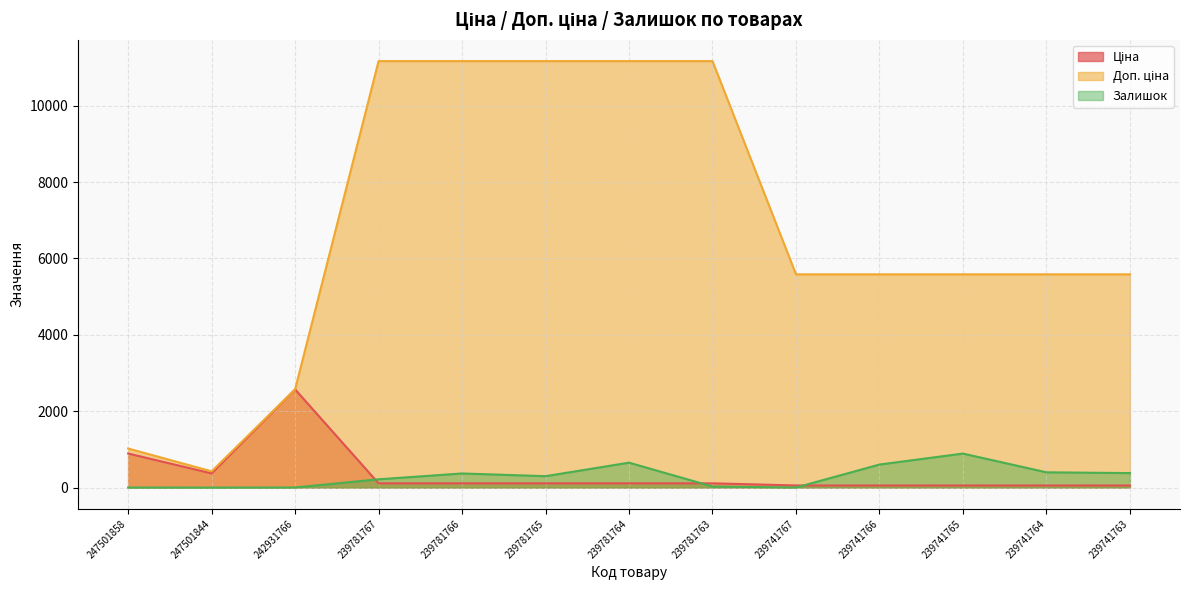

The value of Залишок at 242931766 is 3.0. True or false?

True